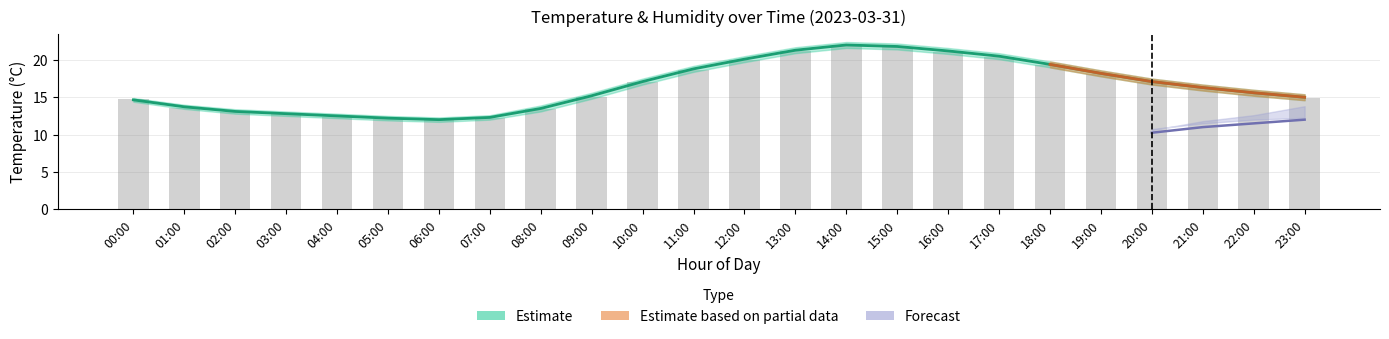

Between 21:00 and 09:00, which is larger?

21:00